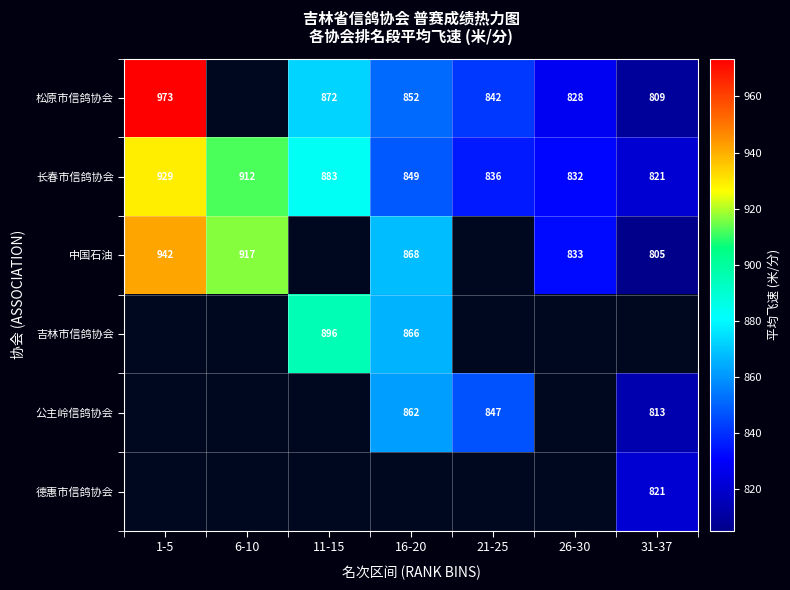

Is the value of 德惠市信鸽协会 at 11-15 greater than the value of 松原市信鸽协会 at 26-30?

No